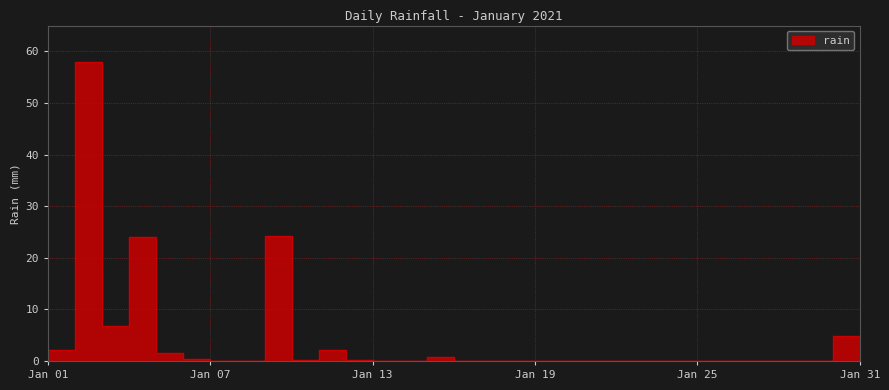

How many interior local peaks (higher than both neighbors) does the data have?

5